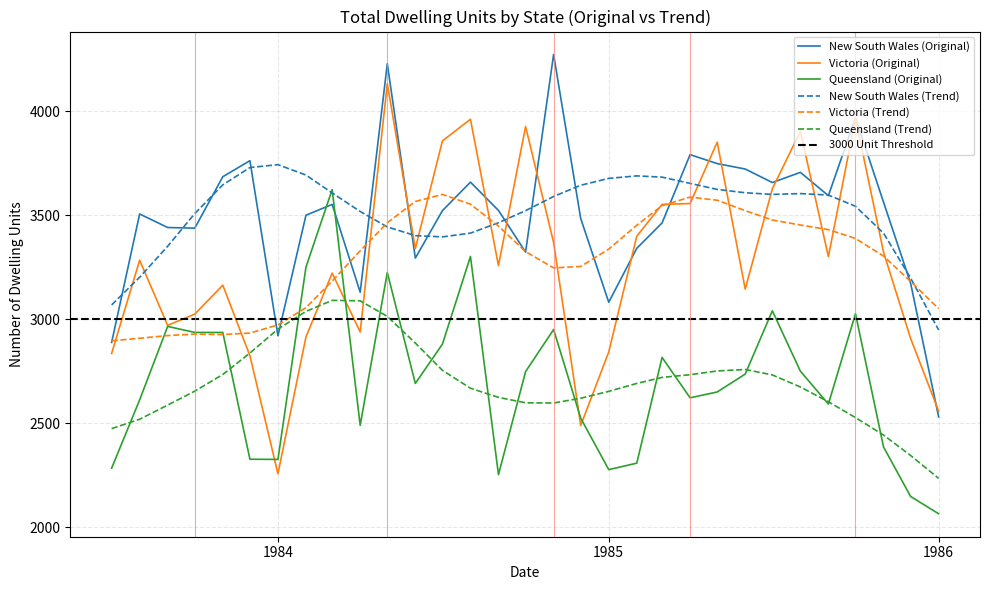

How many intersections are there between Queensland (Original) and New South Wales (Original)?

2